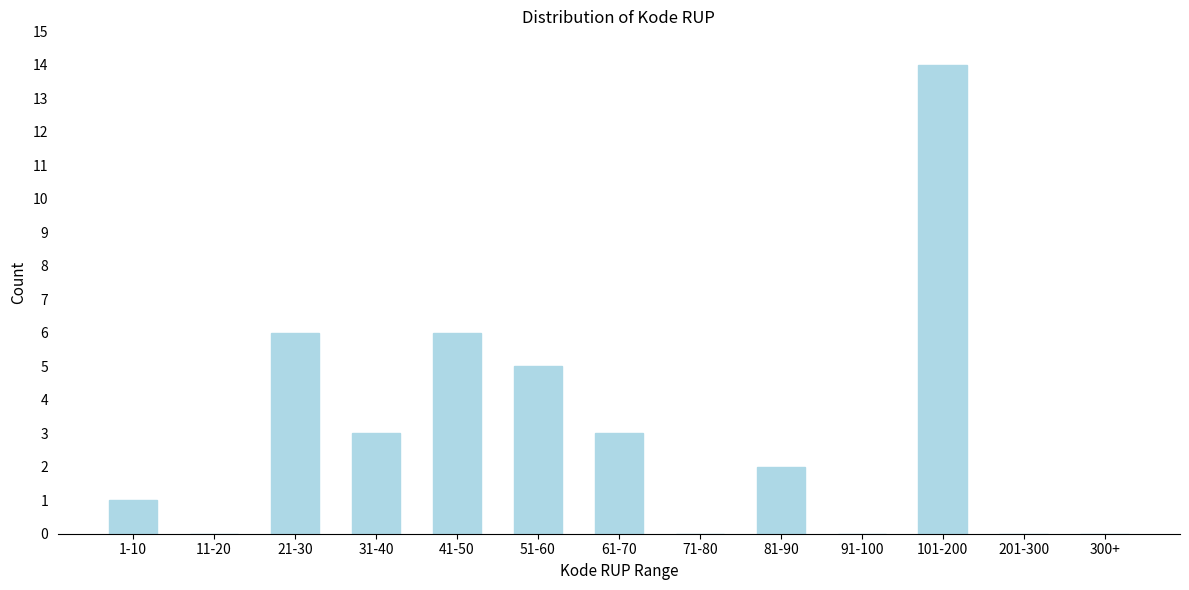

Reading left to right, transcribe all the data shown in this chart.

1-10=1	11-20=0	21-30=6	31-40=3	41-50=6	51-60=5	61-70=3	71-80=0	81-90=2	91-100=0	101-200=14	201-300=0	300+=0